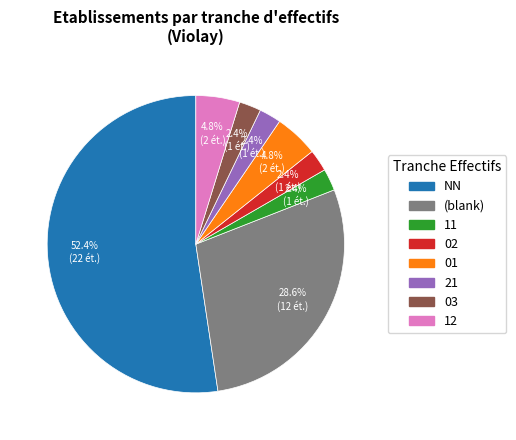

What percentage is NOT represented by 11?

97.6%